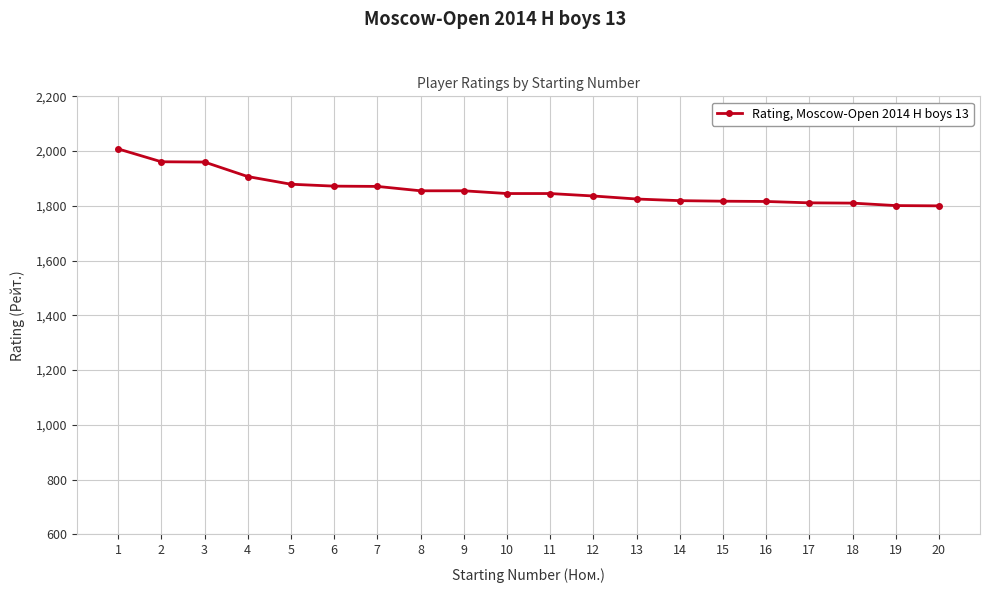

Approximately how many times larger is the value at 13 compared to 9?

1.0